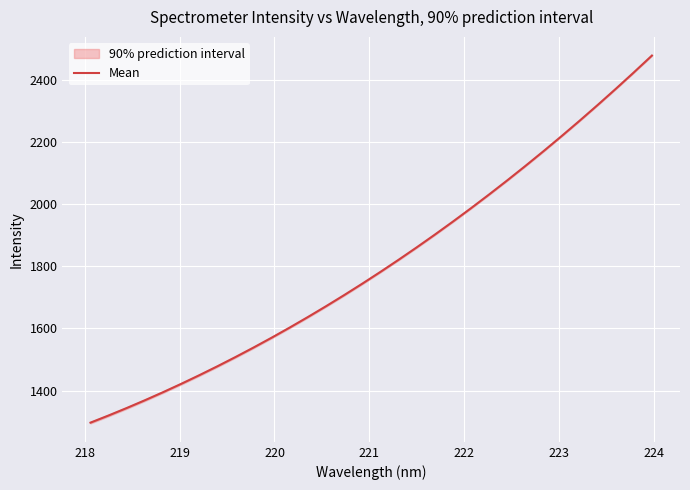

True or false: the data has more than 1 interior local peaks.

False